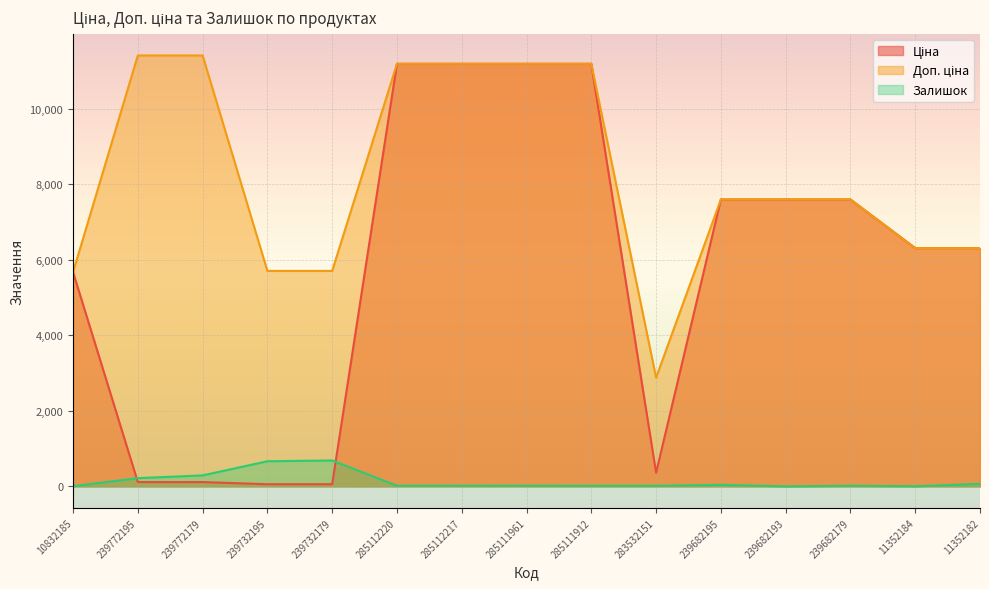

At which label does Залишок first exceed 17?

239772195